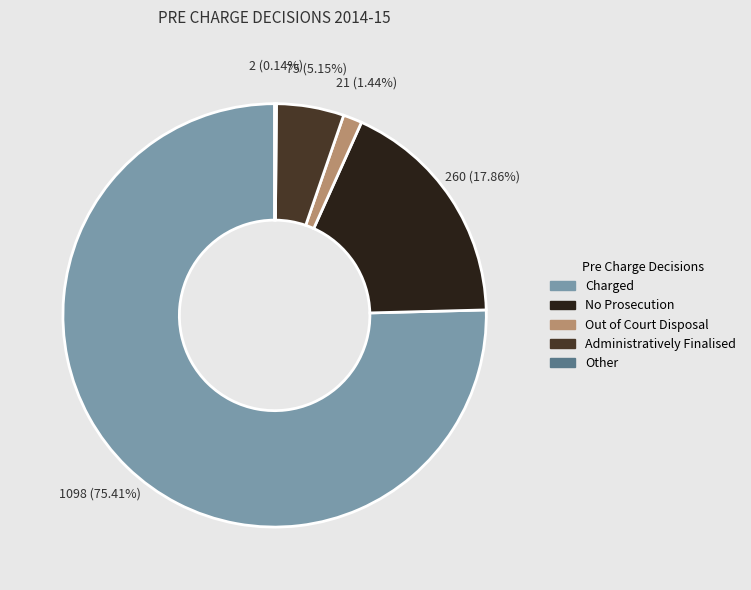

Which category has the biggest portion of the pie?

Charged